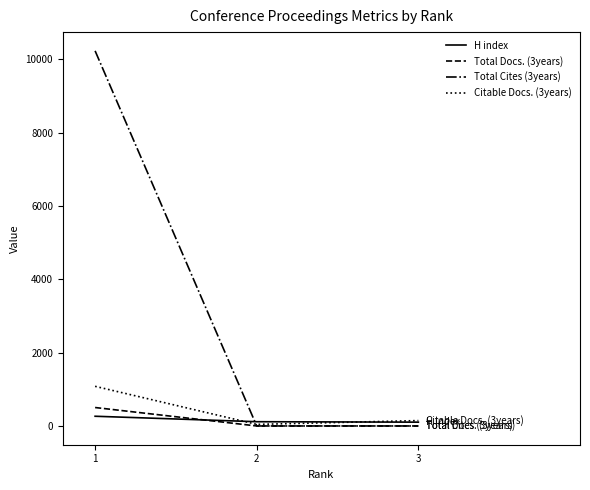

How many categories are shown in the chart?

3